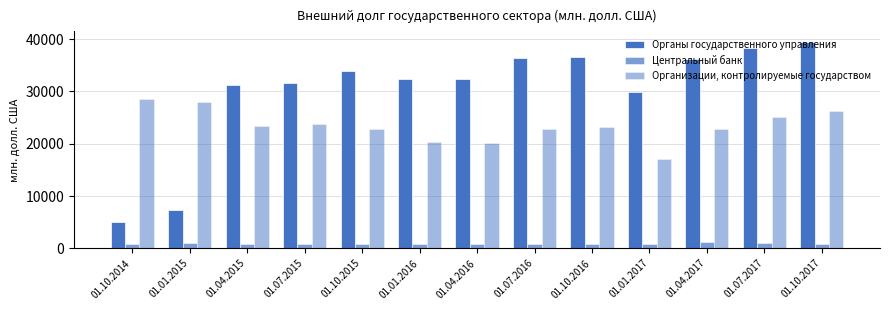

How many groups of bars are there?

13